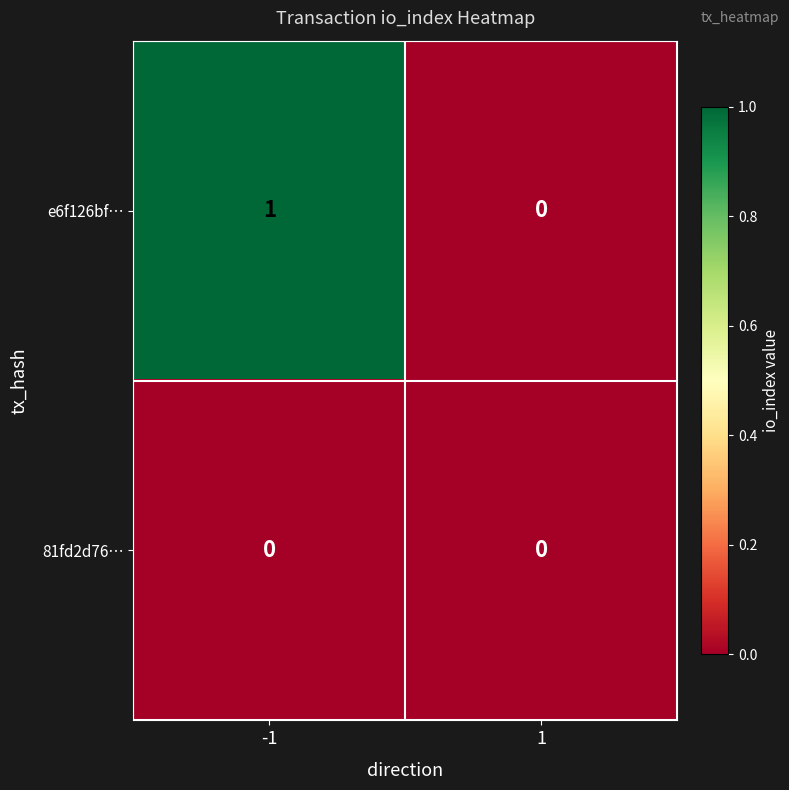

Which label corresponds to the largest value in the chart?

-1